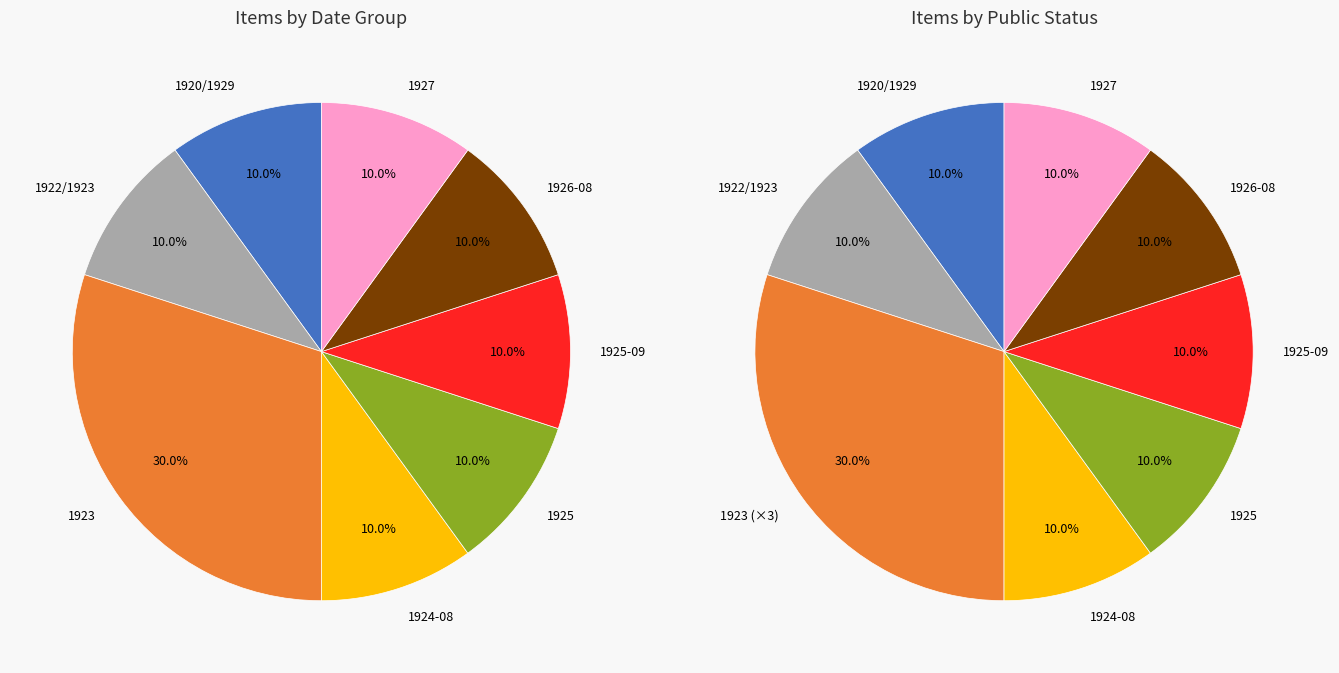

The 1924-08 slice represents 10% of the pie. True or false?

True